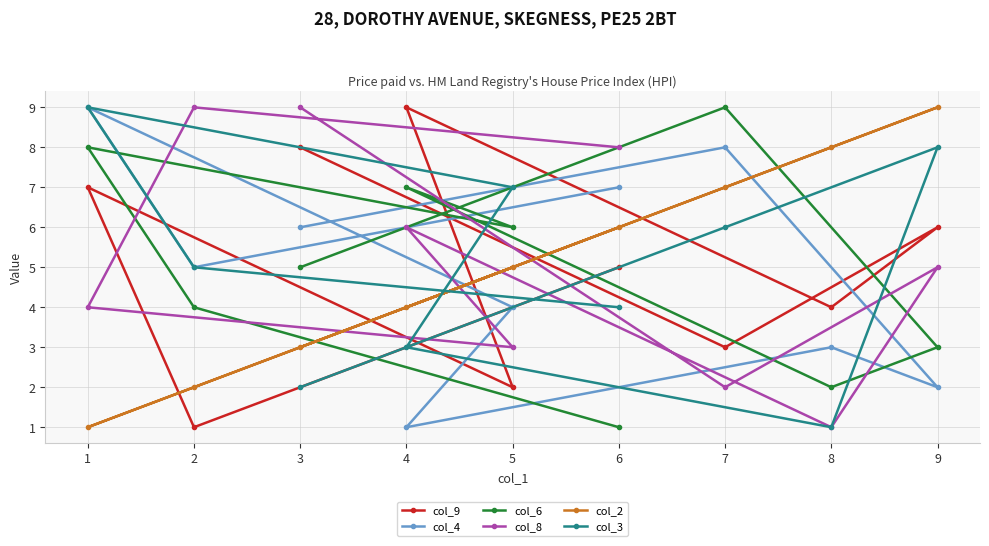

After their last crossing, which series has the higher values: col_9 or col_2?

col_2